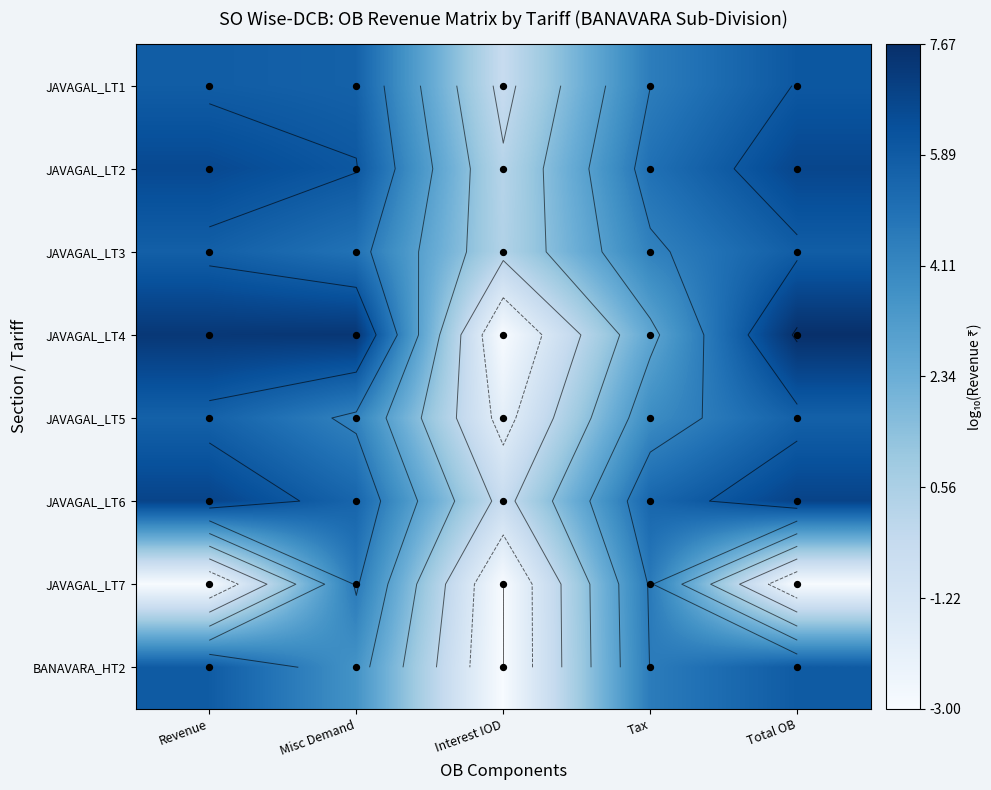

Where is JAVAGAL_LT3 nearest to the value 3?

Tax